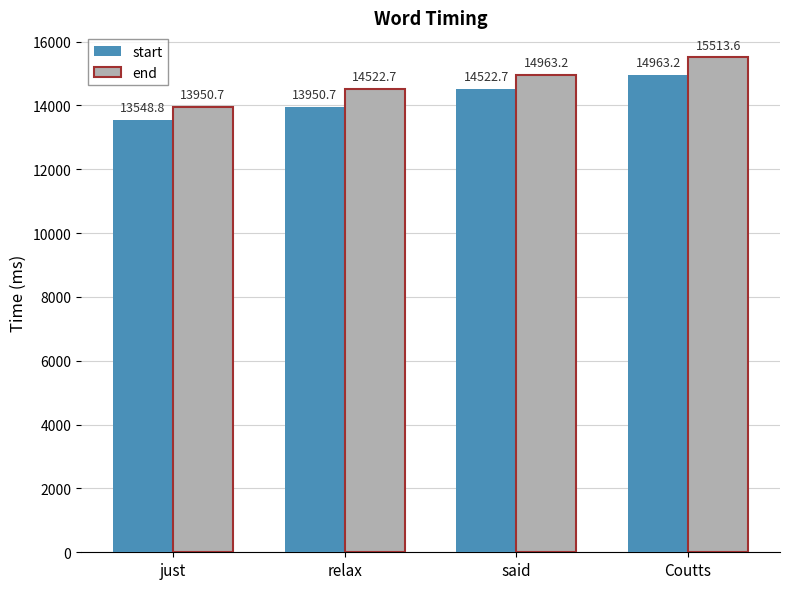

Which series changed the most between relax and said?

start